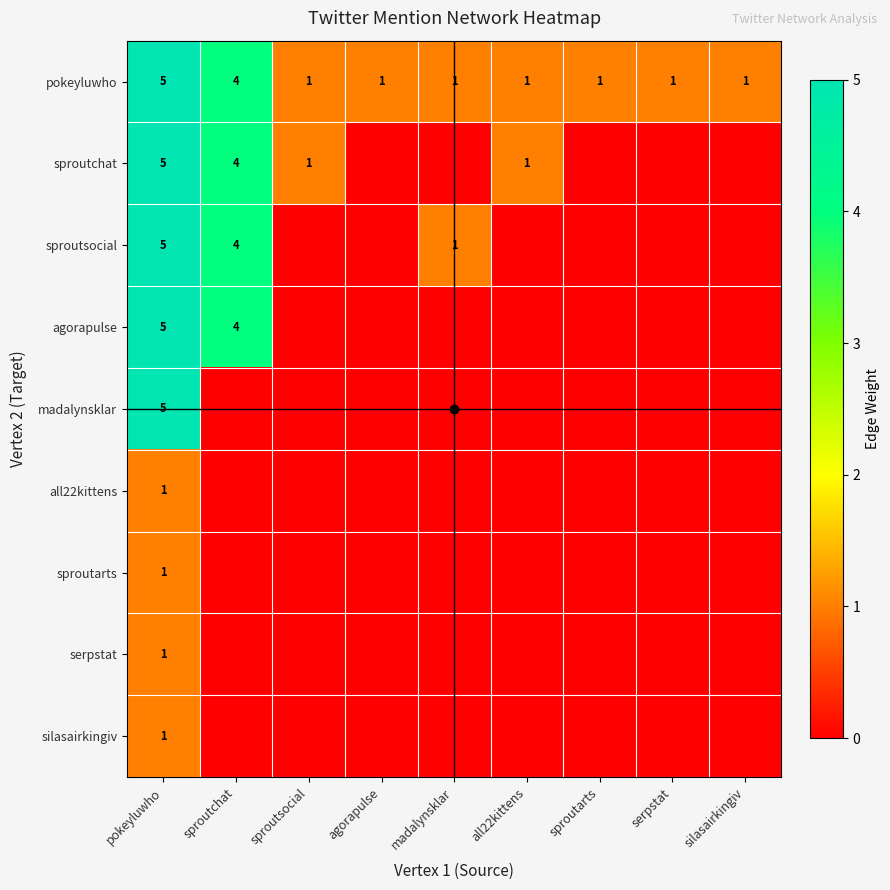

The pokeyluwho series shows 7 at pokeyluwho. True or false?

False